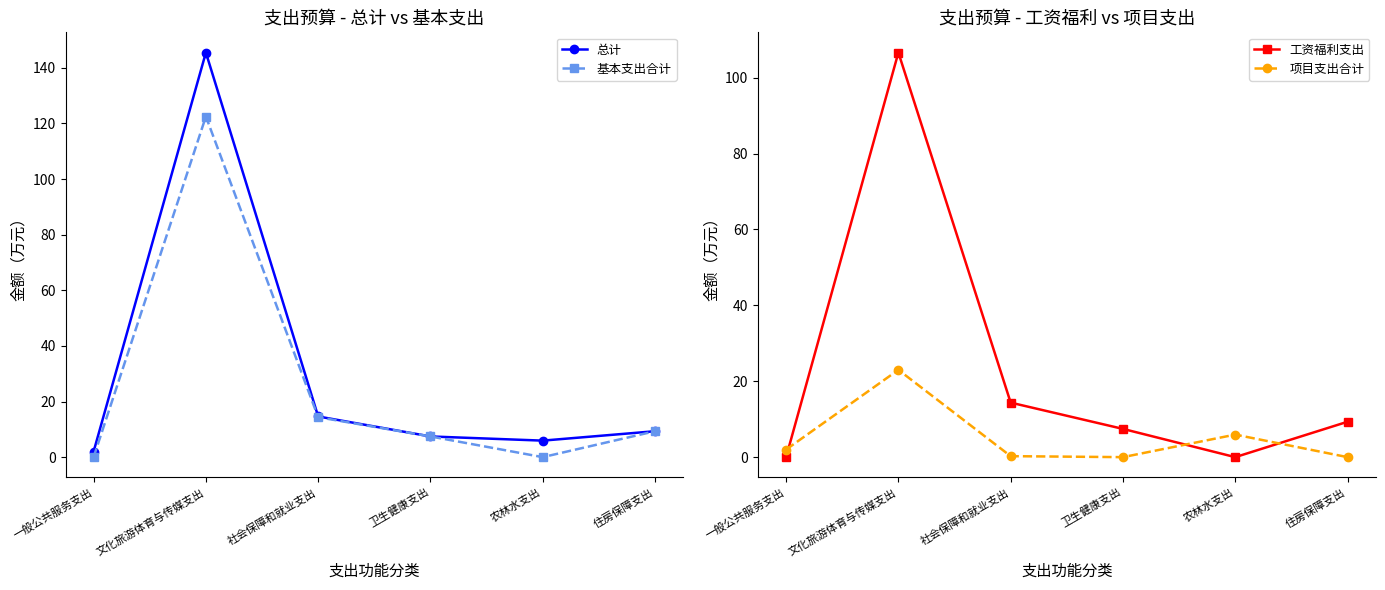

What is the difference between the maximum and second lowest values in the 项目支出合计 series?

23.0